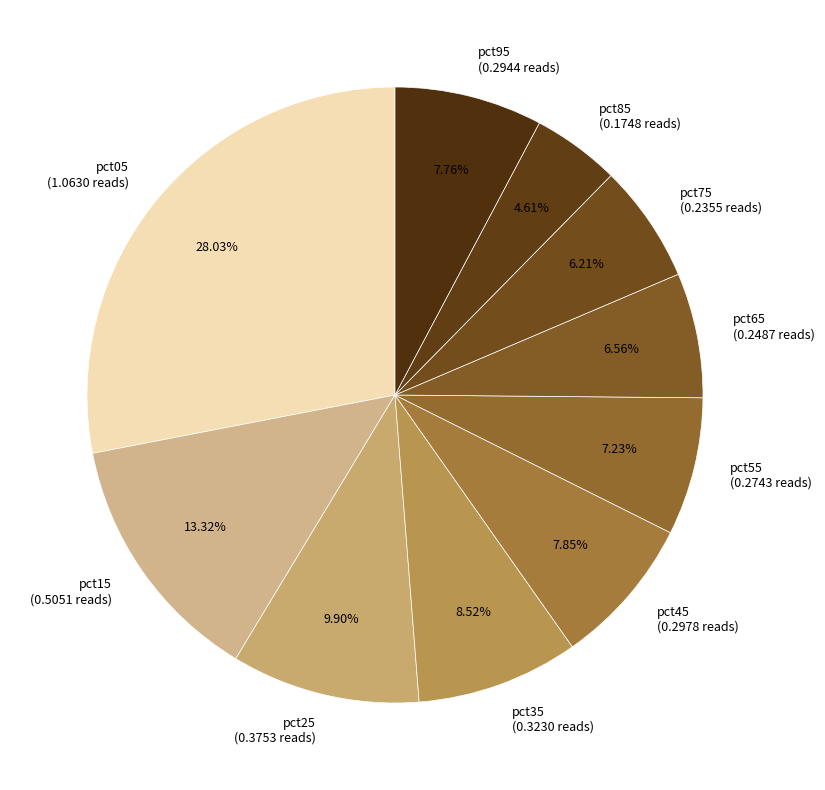

To the nearest percent, what portion does pct85 represent?

5%